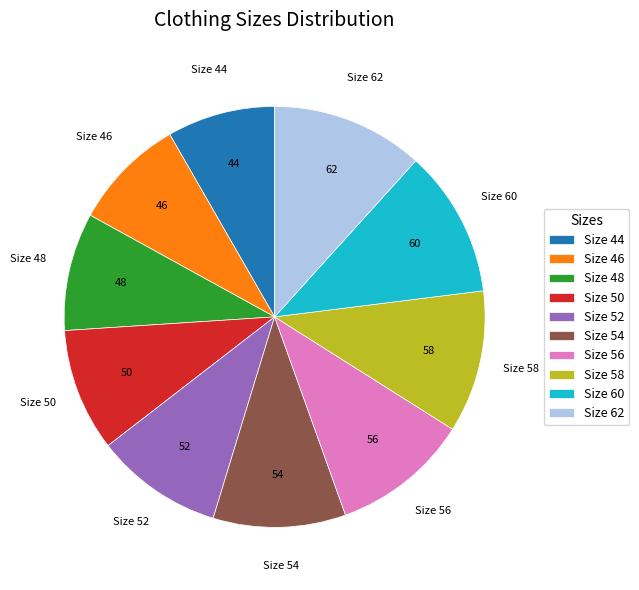

How many slices are in this pie chart?

10